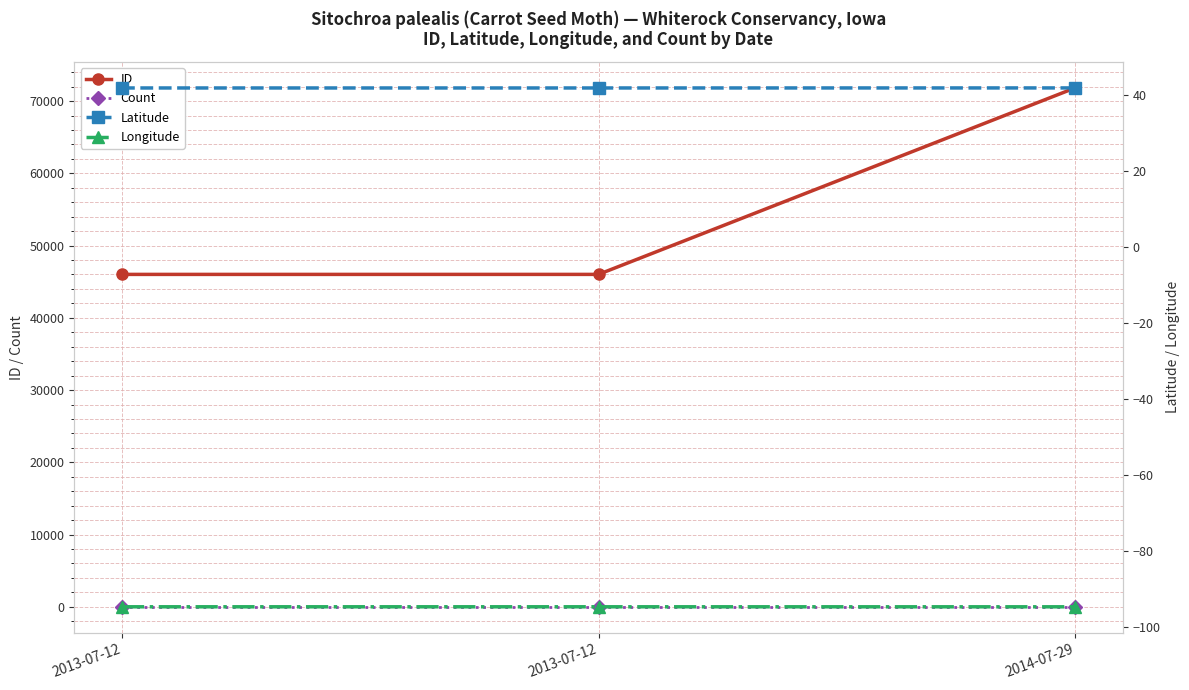

Does the chart have visible grid lines?

Yes